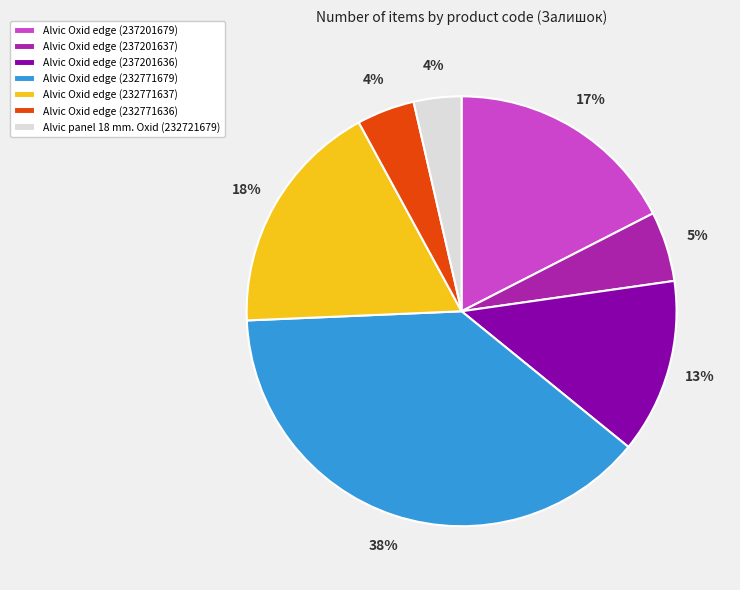

Is it true that Alvic Oxid edge (232771679) is 46% of the pie?

False